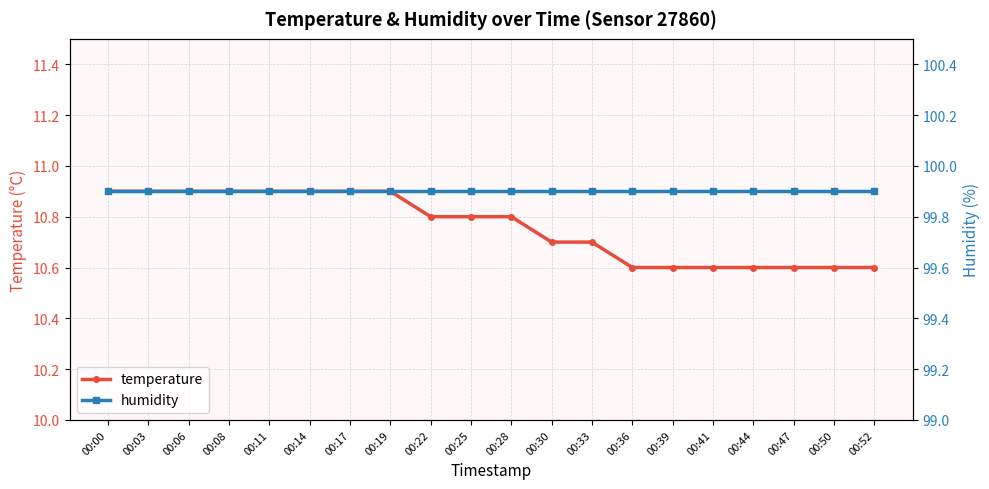

What is the highest value of the temperature series?

10.9